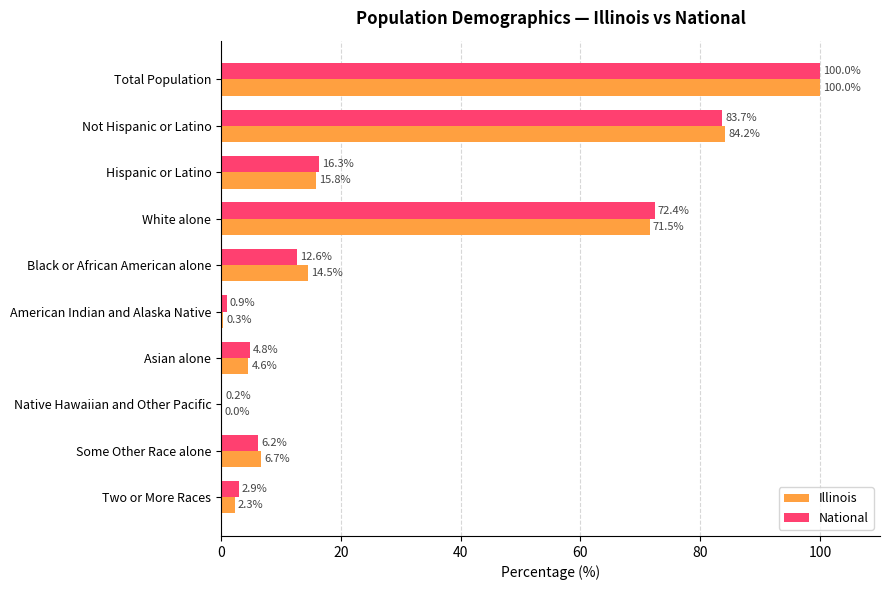

How many categories are shown in the chart?

10